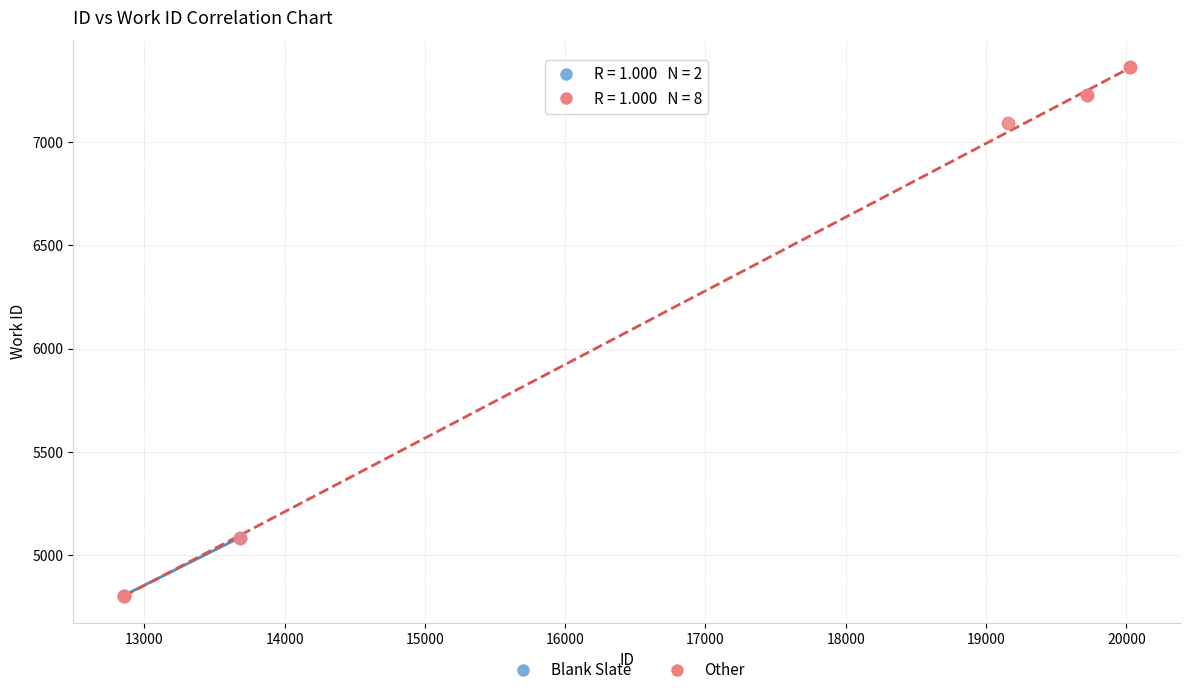

What are all the series names shown in the legend?

Blank Slate, Other